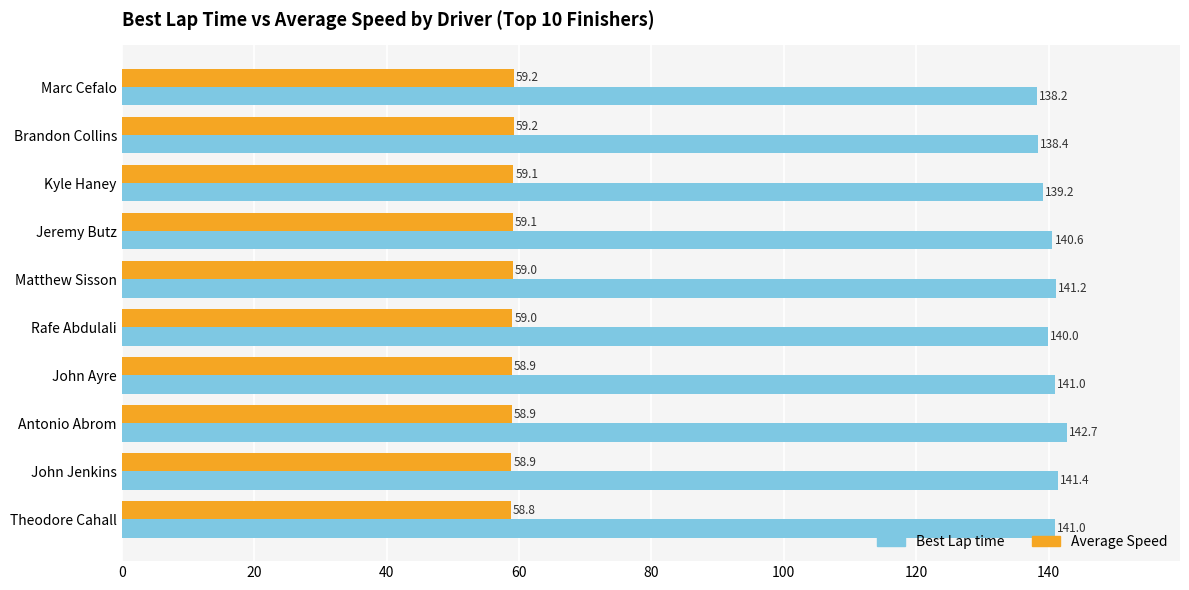

What is the difference between the second highest and second lowest values in the Average Speed series?

0.3